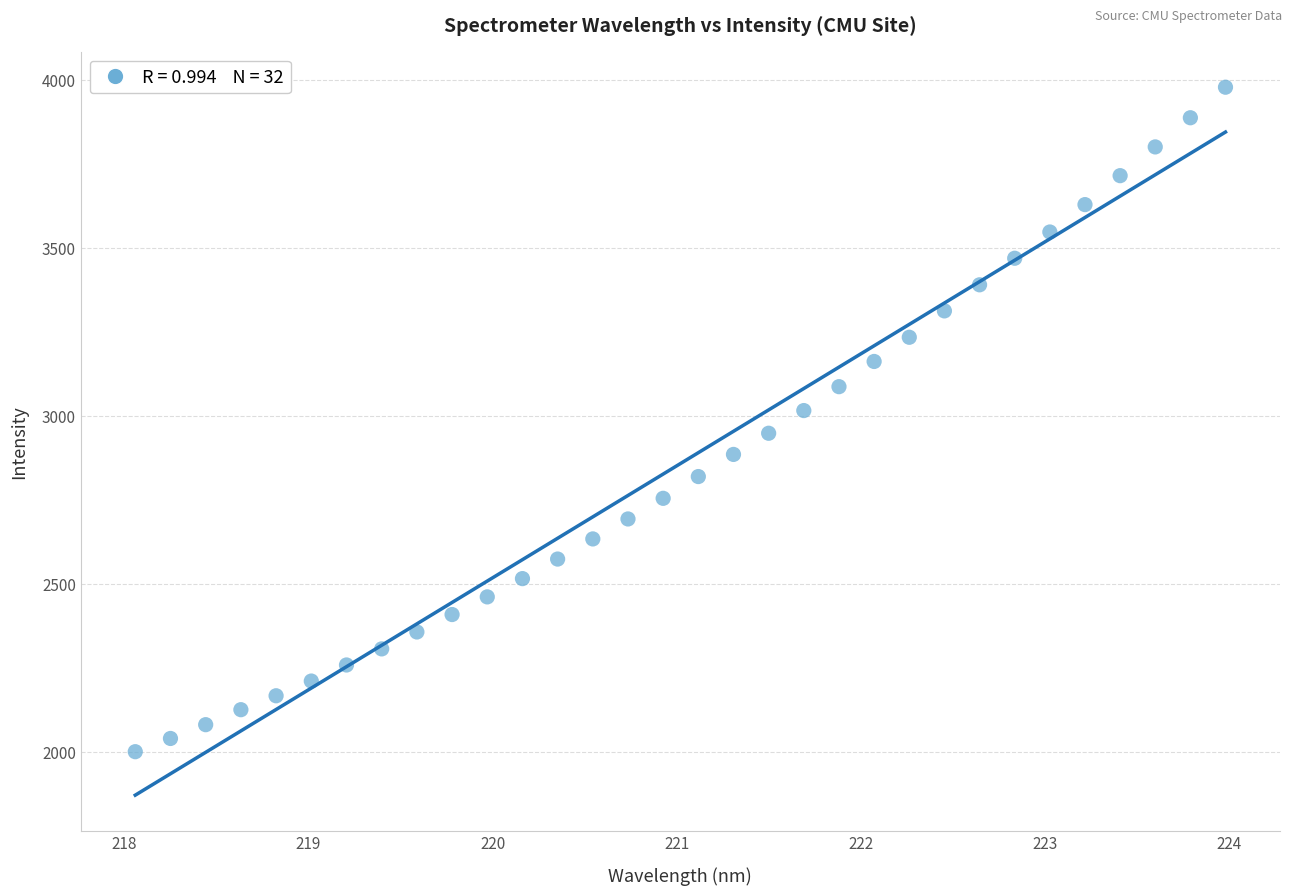

What is the range of X values (max minus min)?

5.9